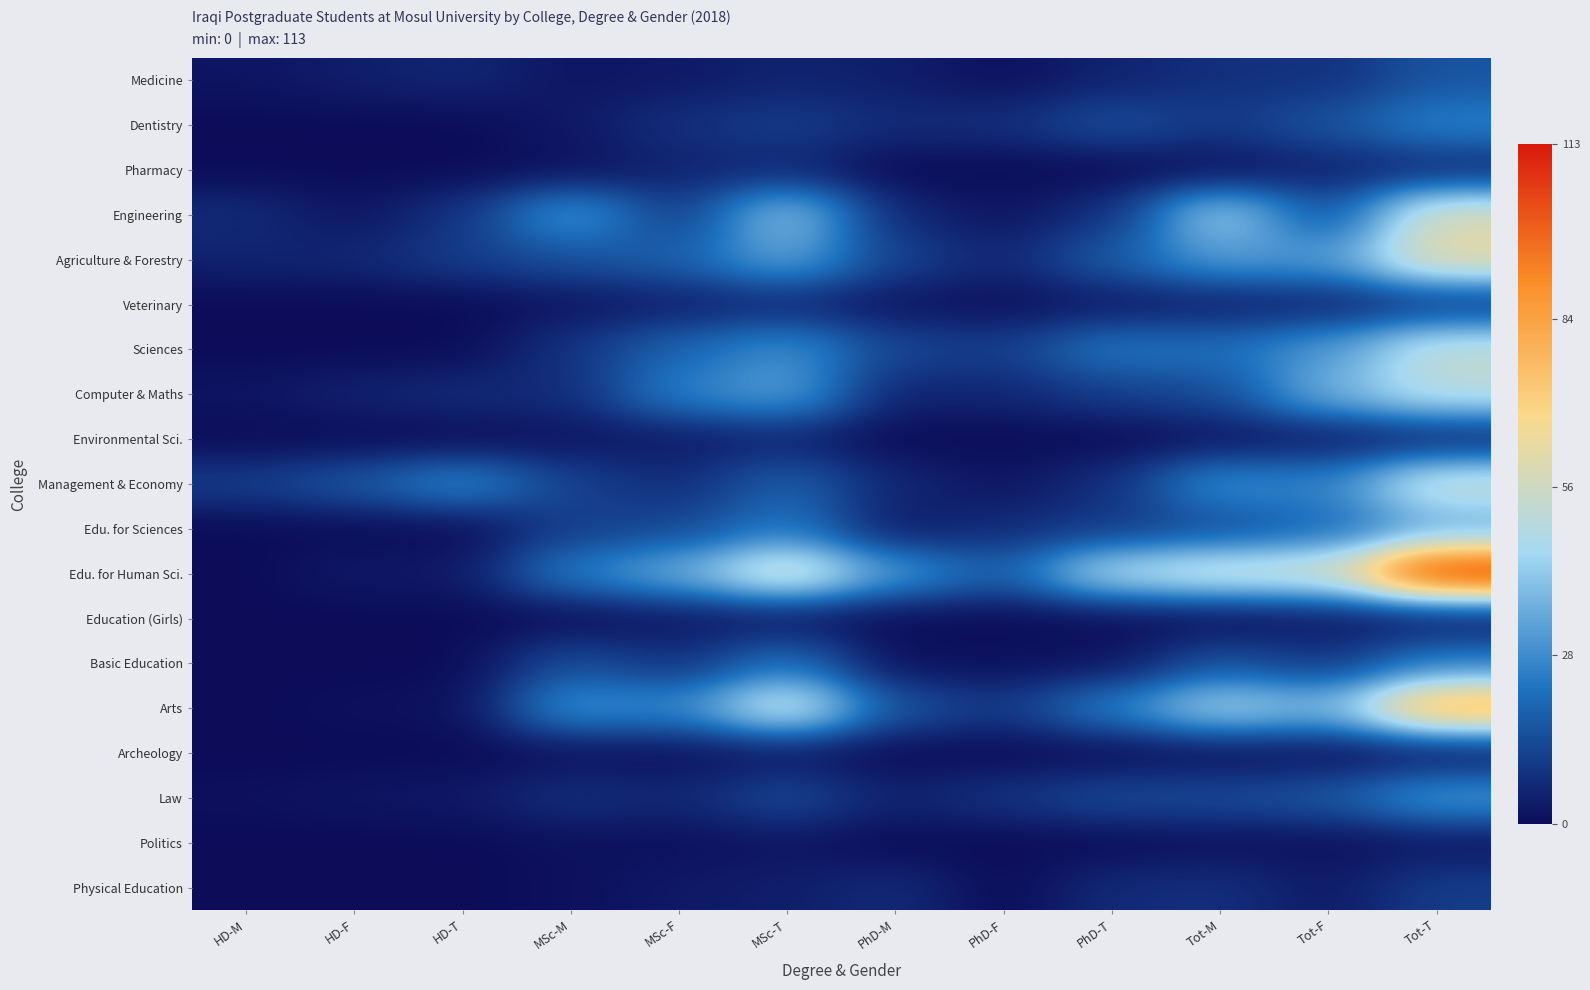

What is the maximum value shown in the chart?

113